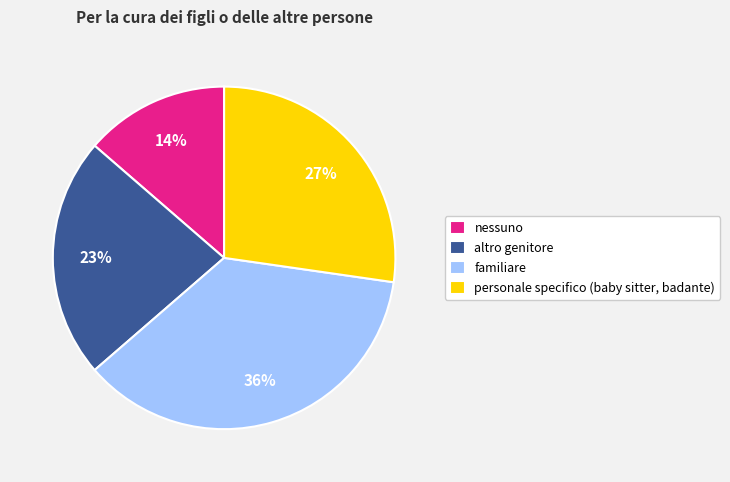

To the nearest percent, what is the average slice percentage?

25%